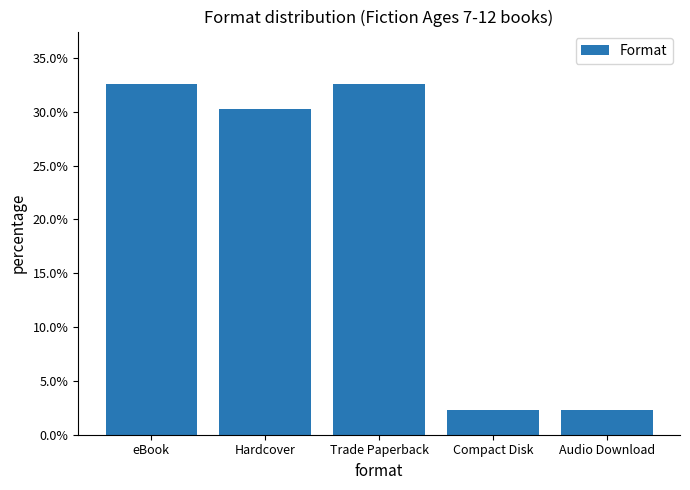

Does the chart contain any negative values?

No